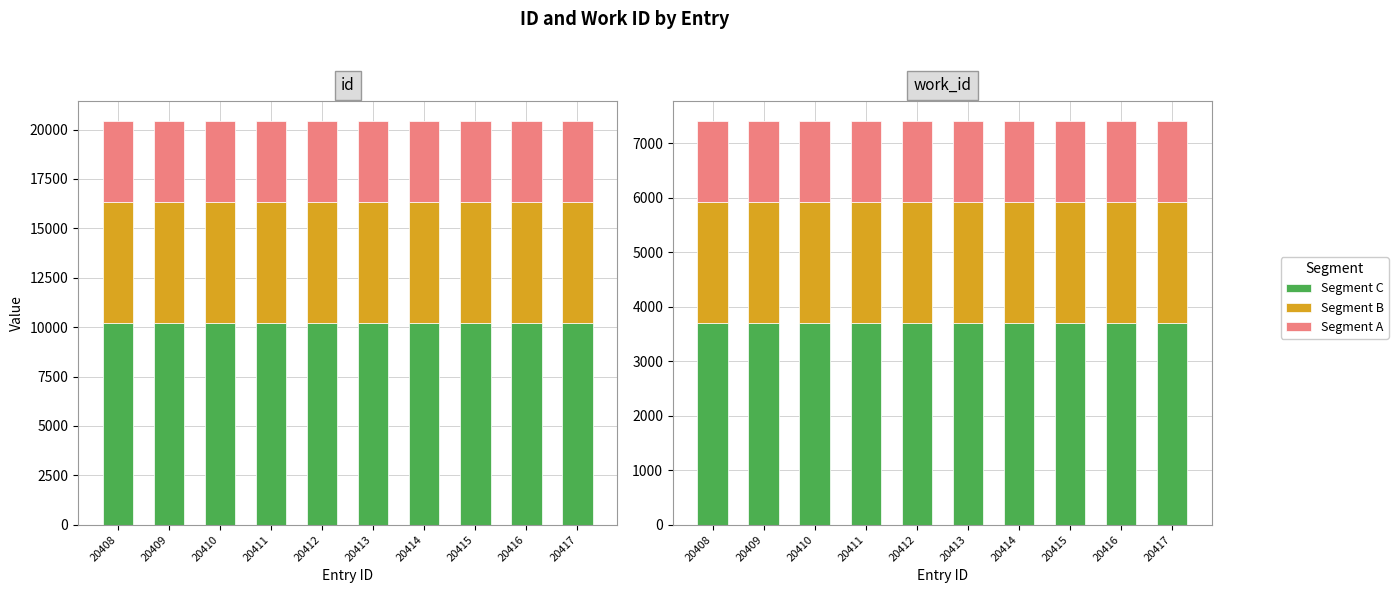

What is the maximum value for Segment A?

1480